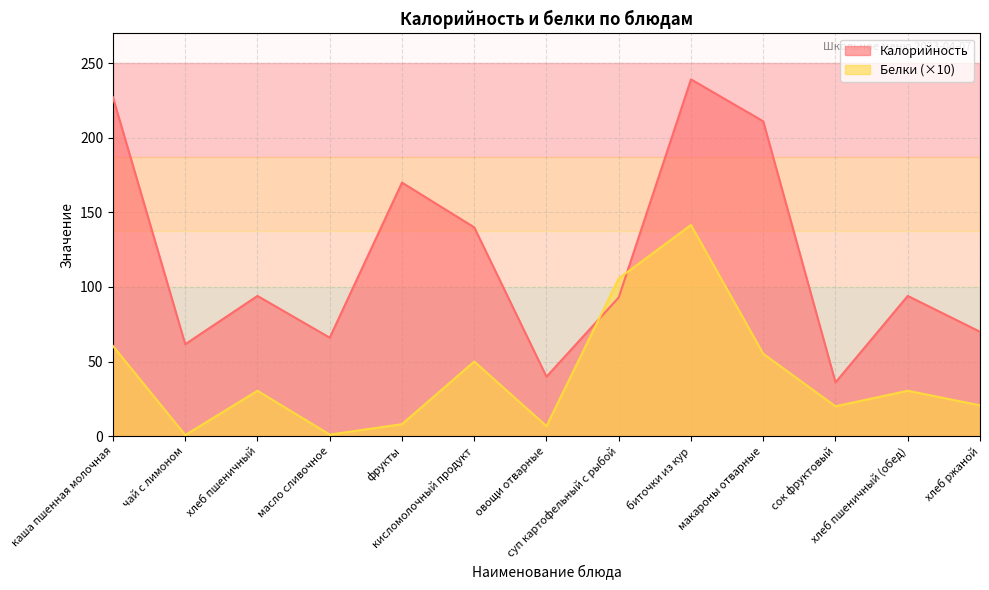

At which label is Калорийность closest to 137?

кисломолочный продукт